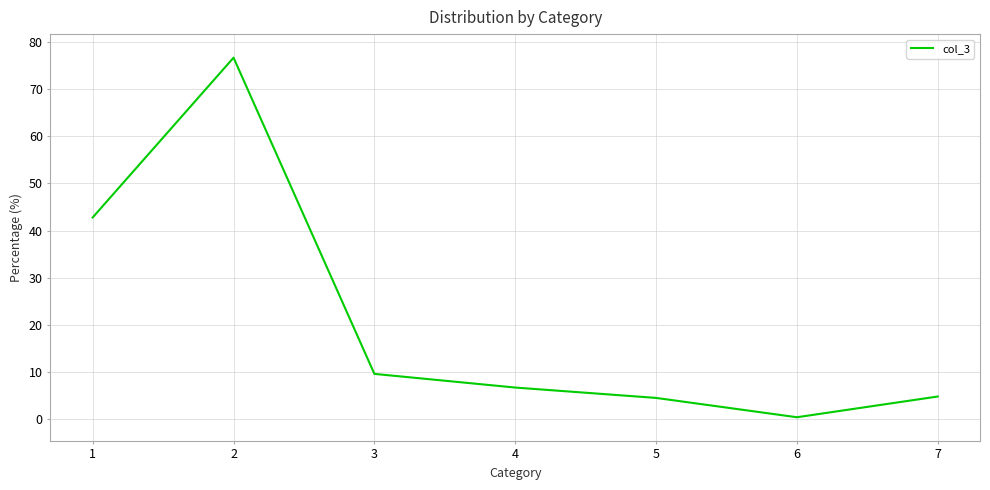

The chart shows a value of 9.6 at 3. True or false?

True